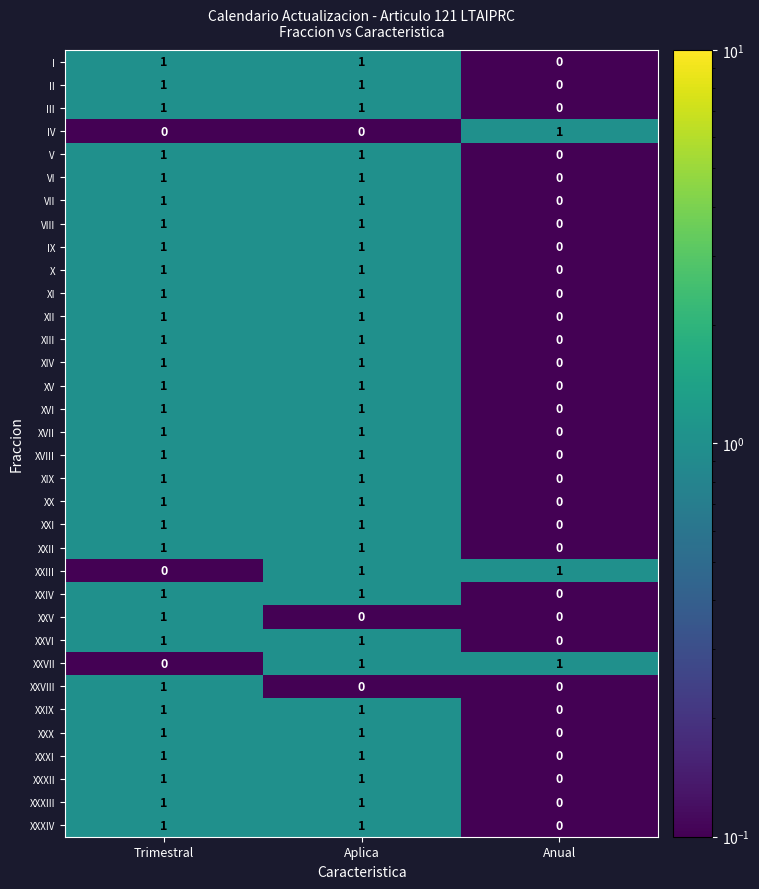

Where is XXVI nearest to the value 0?

Anual